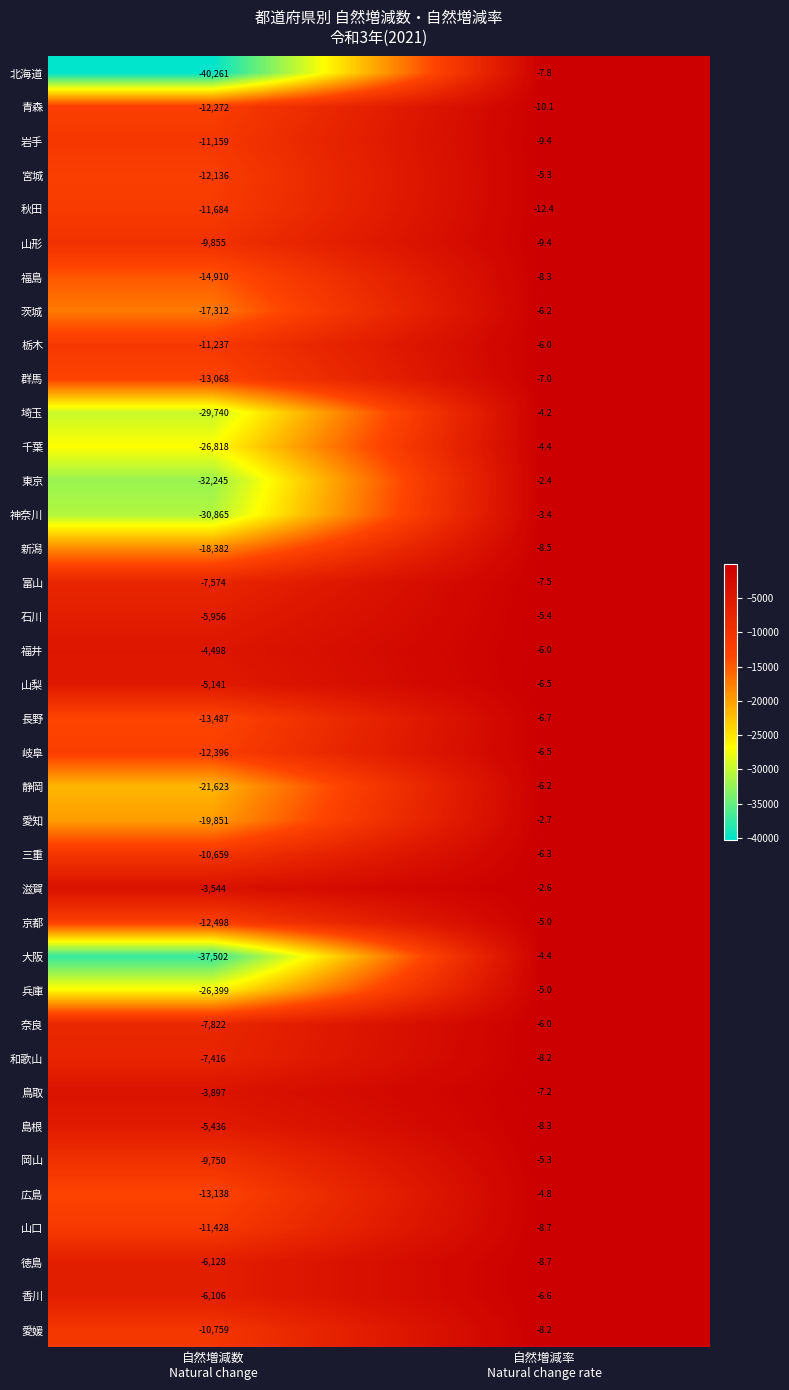

What is the average value of the 茨城 series?

-8659.1